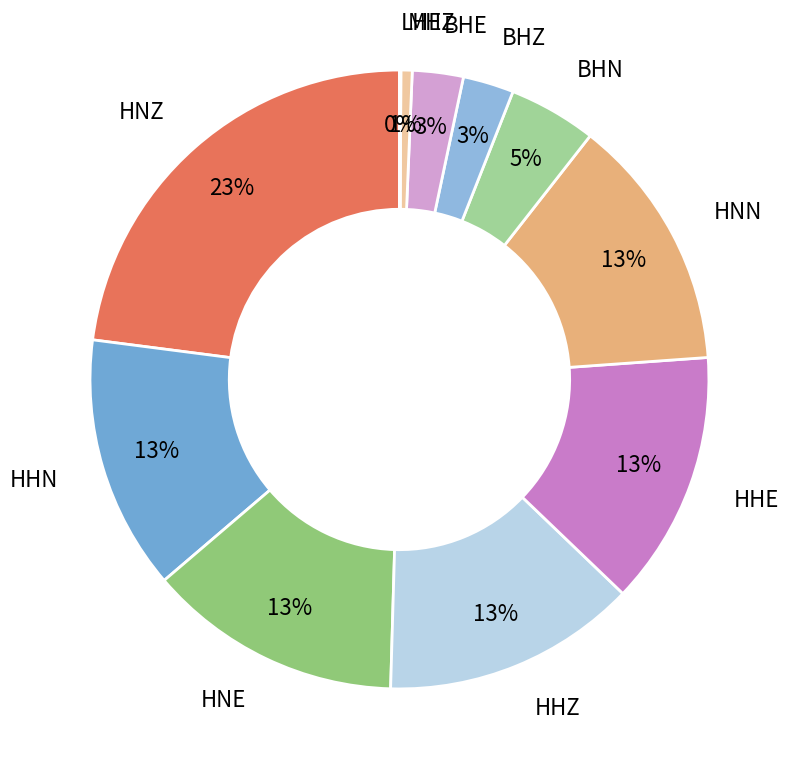

To the nearest percent, what is the average slice percentage?

8%